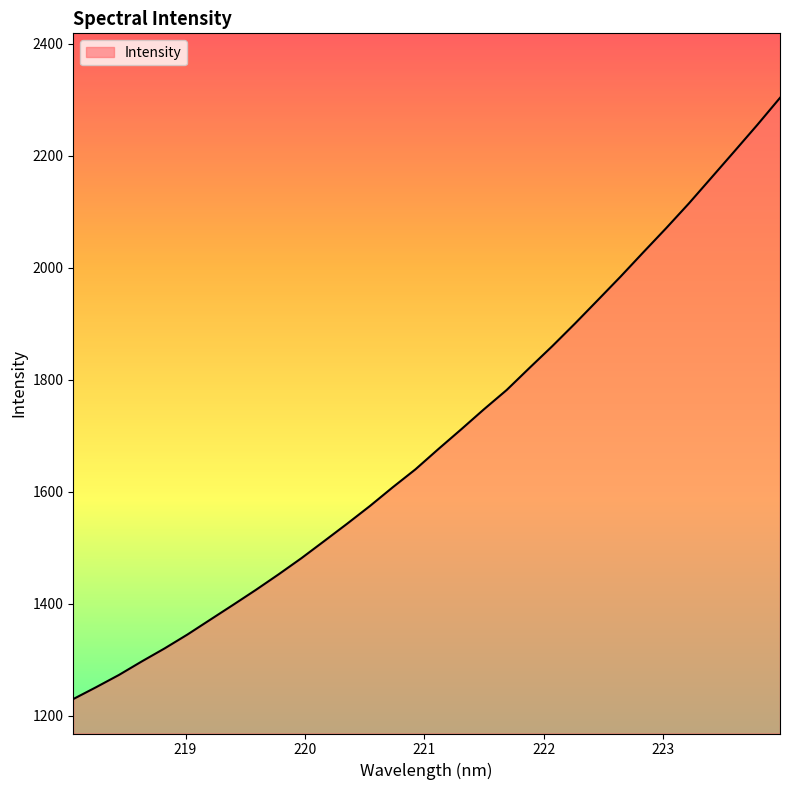

What is the smallest value displayed?

1230.1